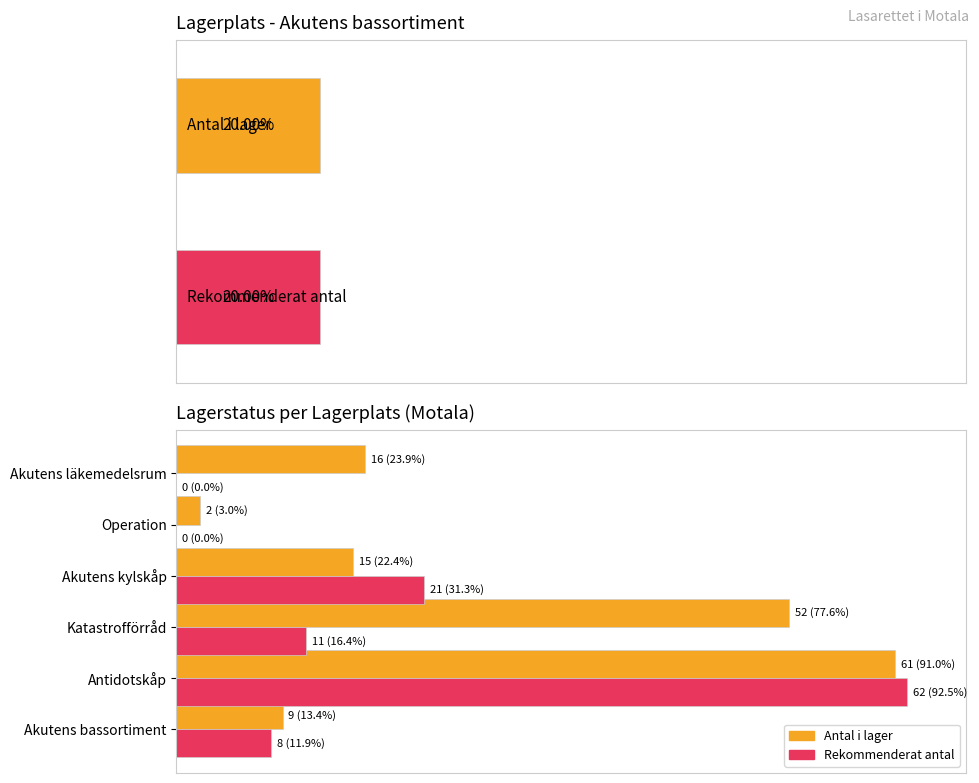

What is the difference between the highest and lowest values at Akutens läkemedelsrum?

16